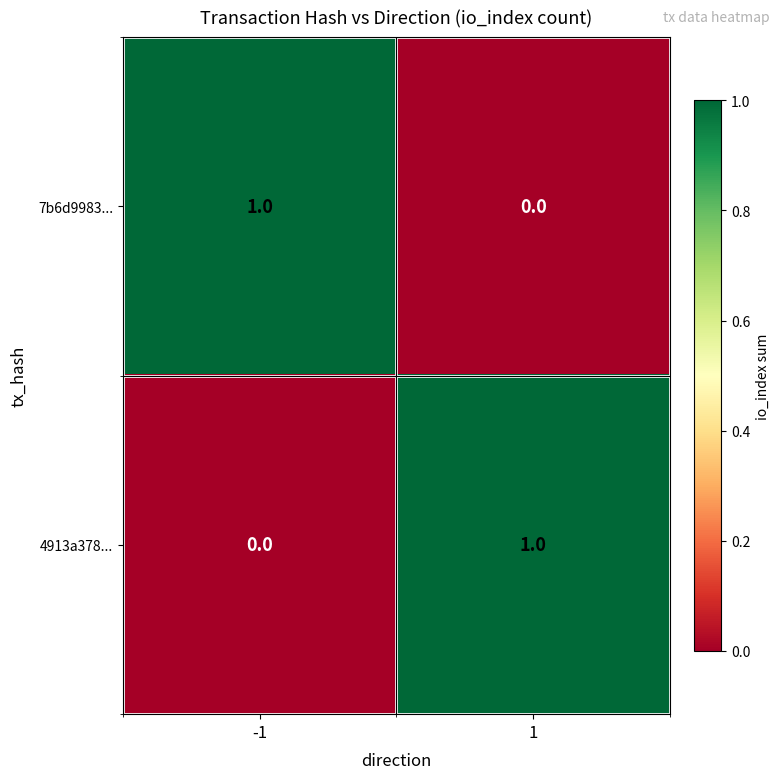

Rank the series at -1 from lowest to highest value.

4913a378..., 7b6d9983...